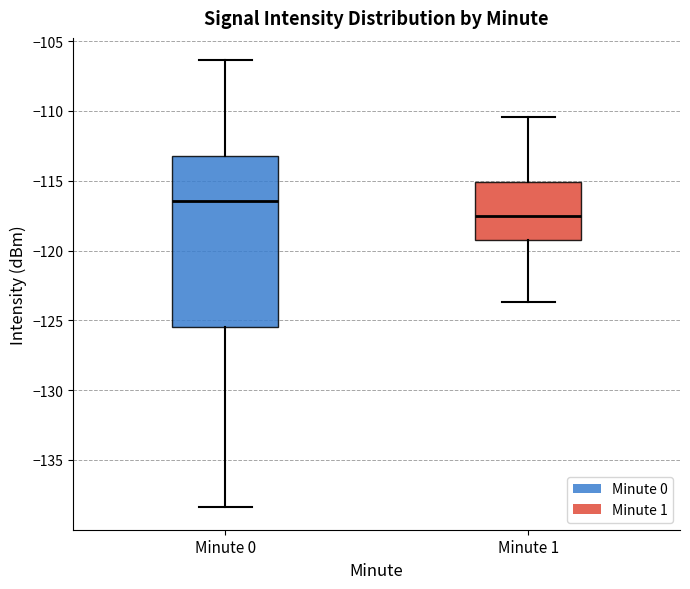

Where does the median line of the box for Minute 1 sit on the y-axis? The values are not printed on the chart, so give them approximately, as read against the axis.

-117.5